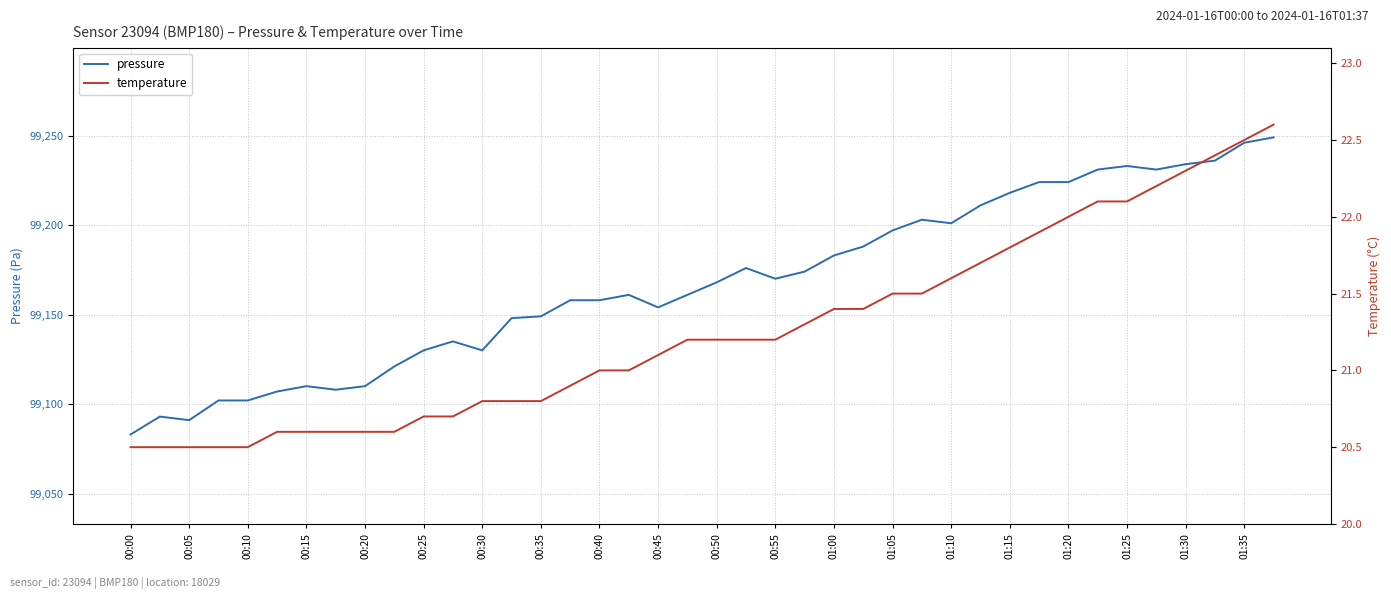

What is the maximum value for pressure?

99249